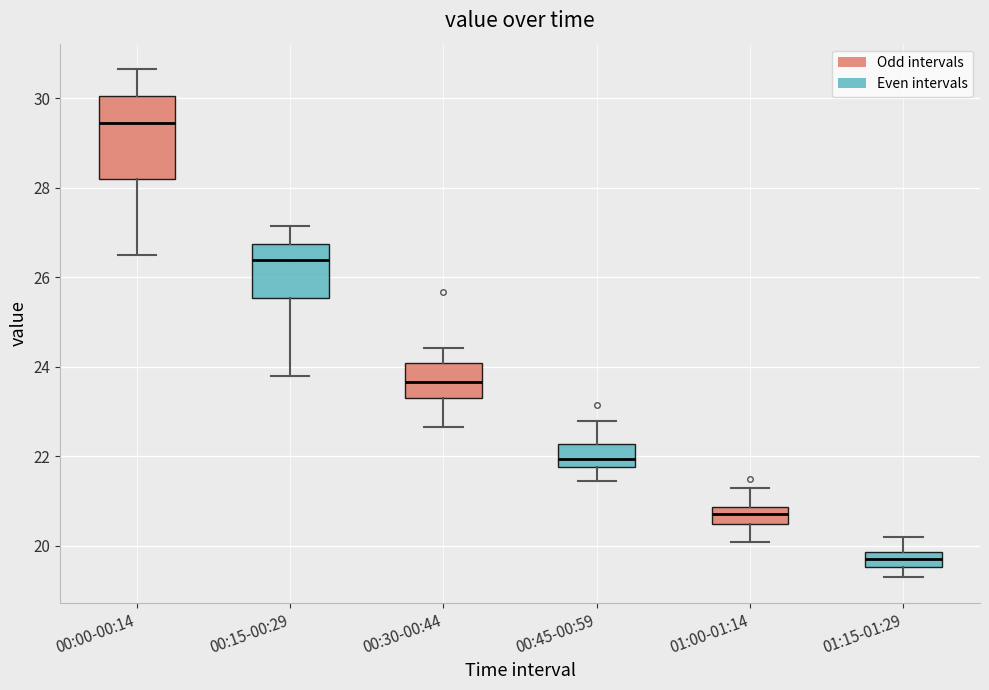

Comparing the boxes themselves (not the whiskers), which one is the tallest?

00:00-00:14